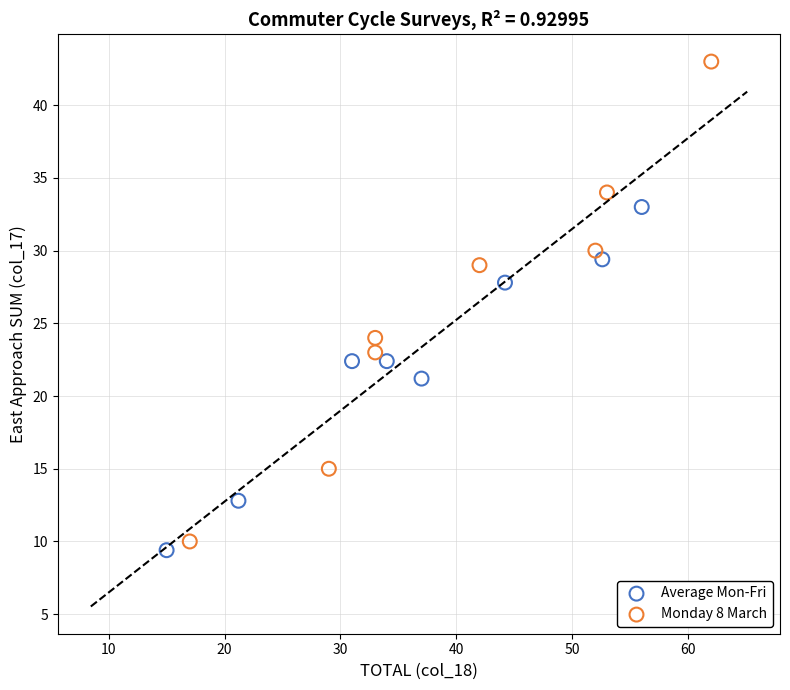

Which series has the widest spread of Y values?

Monday 8 March